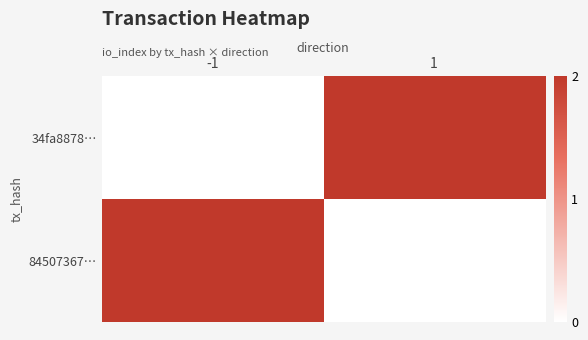

Between -1 and 1, which series saw the biggest shift?

34fa8878…